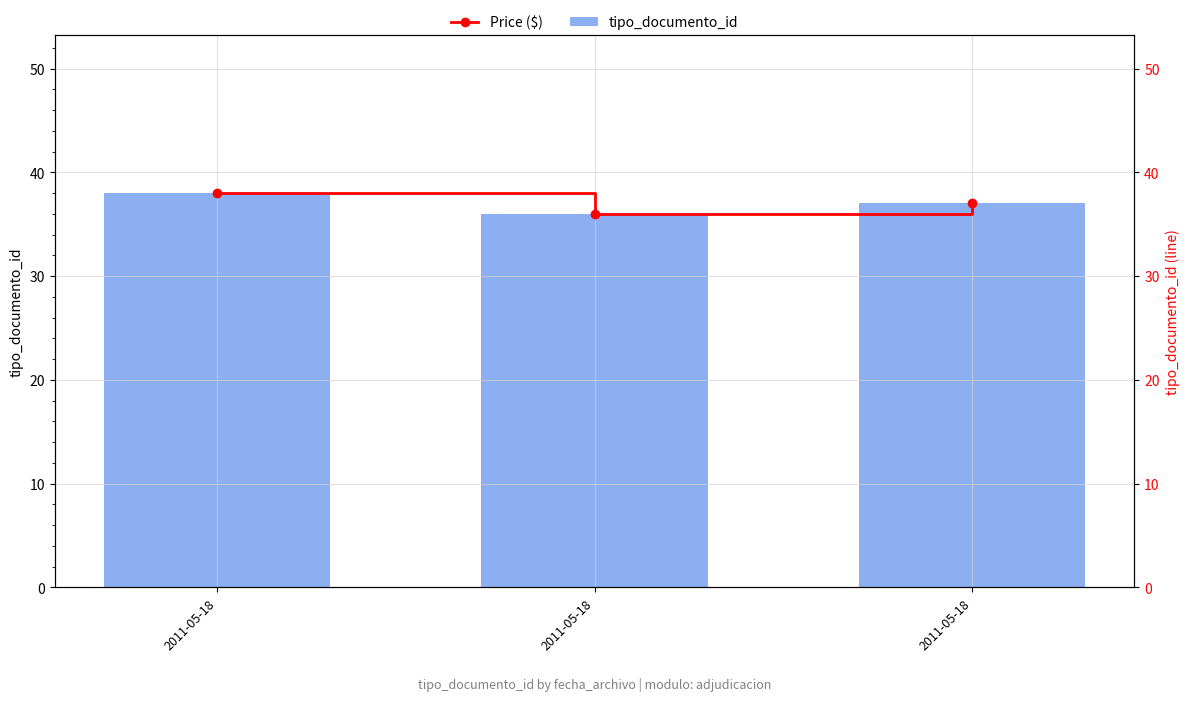

True or false: Price ($) has a value of 36 at 2011-05-18.

True